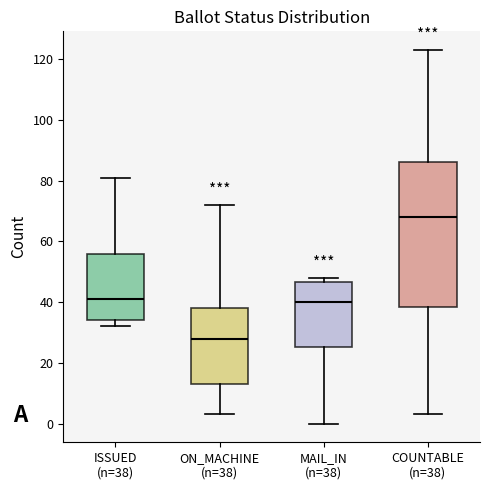

Which box has the highest median line?

COUNTABLE (n=38)